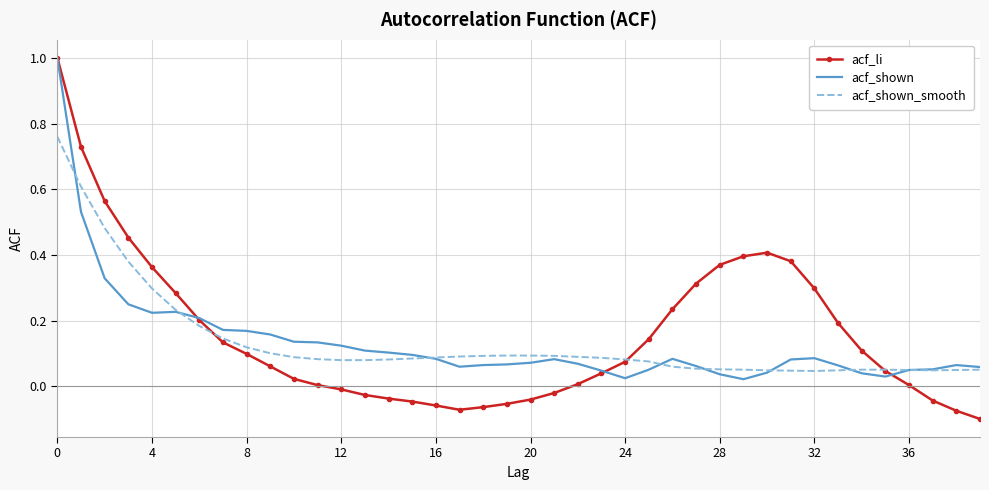

After their last crossing, which series has the higher values: acf_shown_smooth or acf_li?

acf_shown_smooth